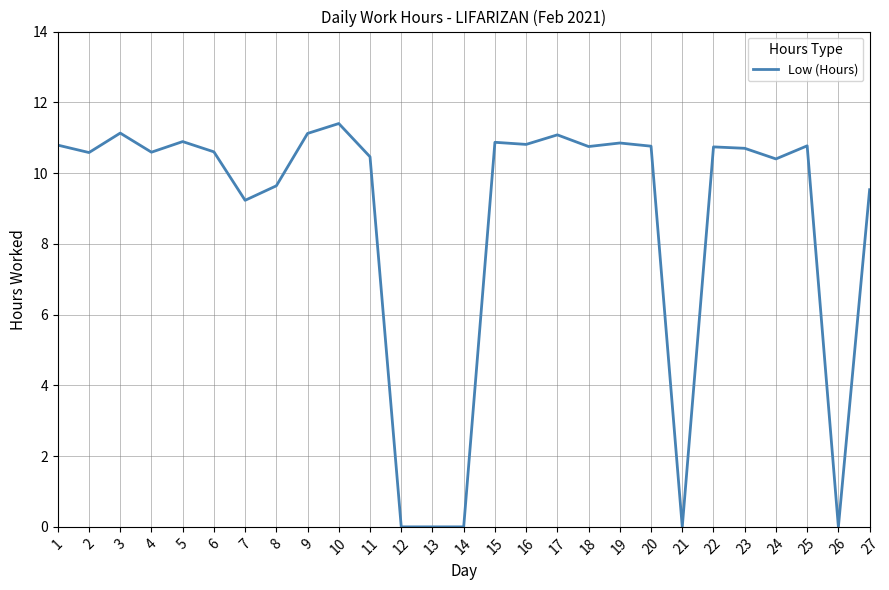

What is the difference between the maximum and minimum values?

11.4